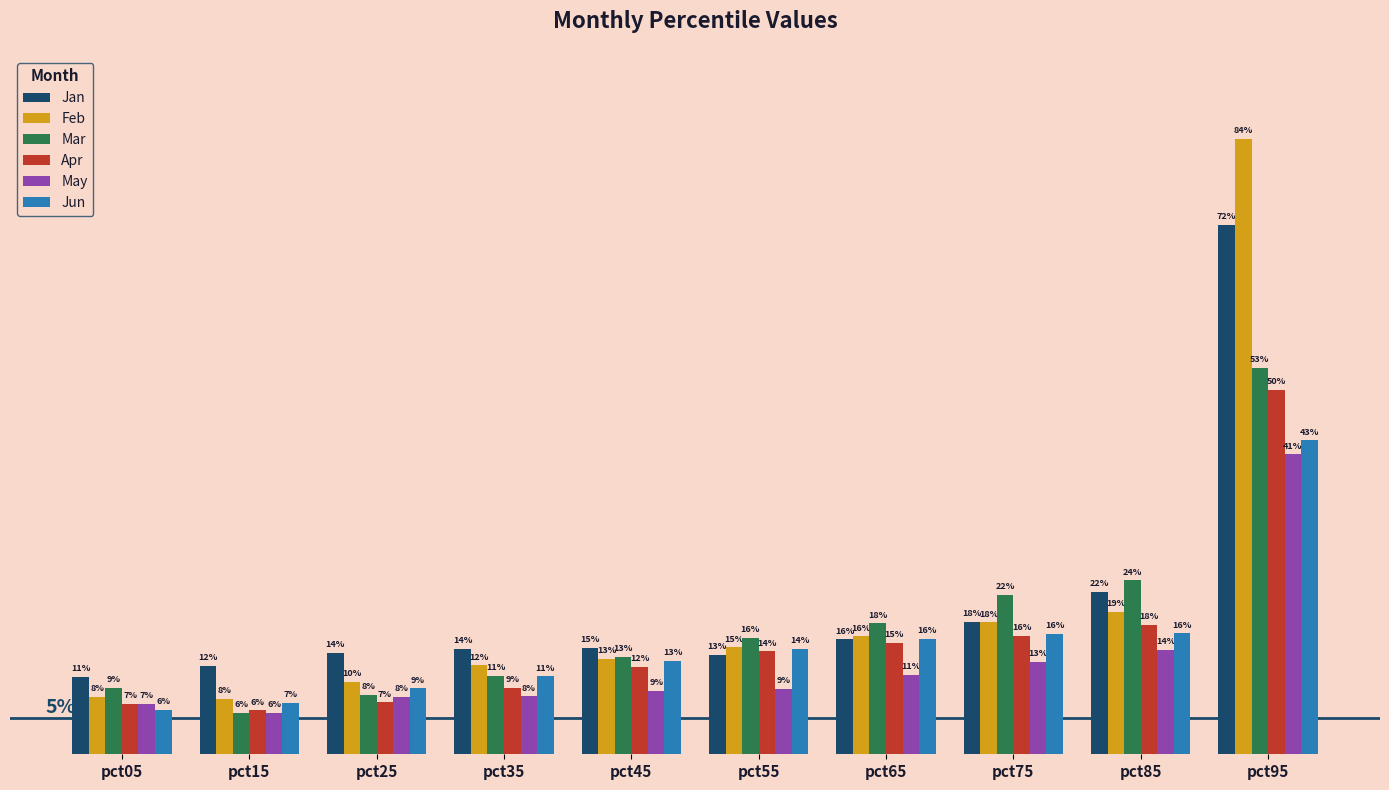

What are all the series names shown in the legend?

Jan, Feb, Mar, Apr, May, Jun